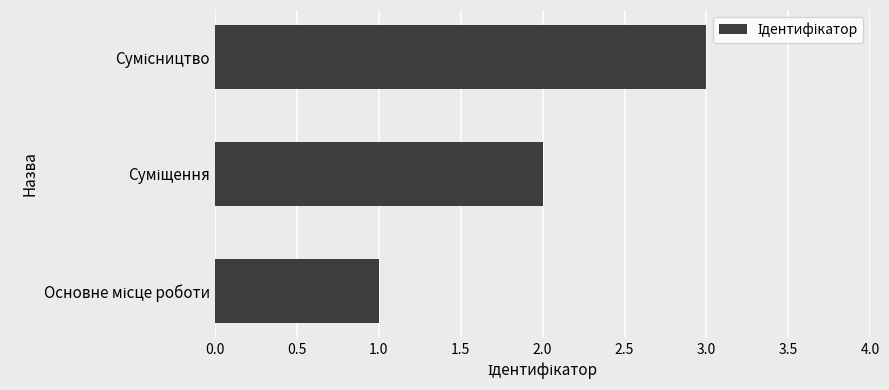

How many bars are there in total?

3